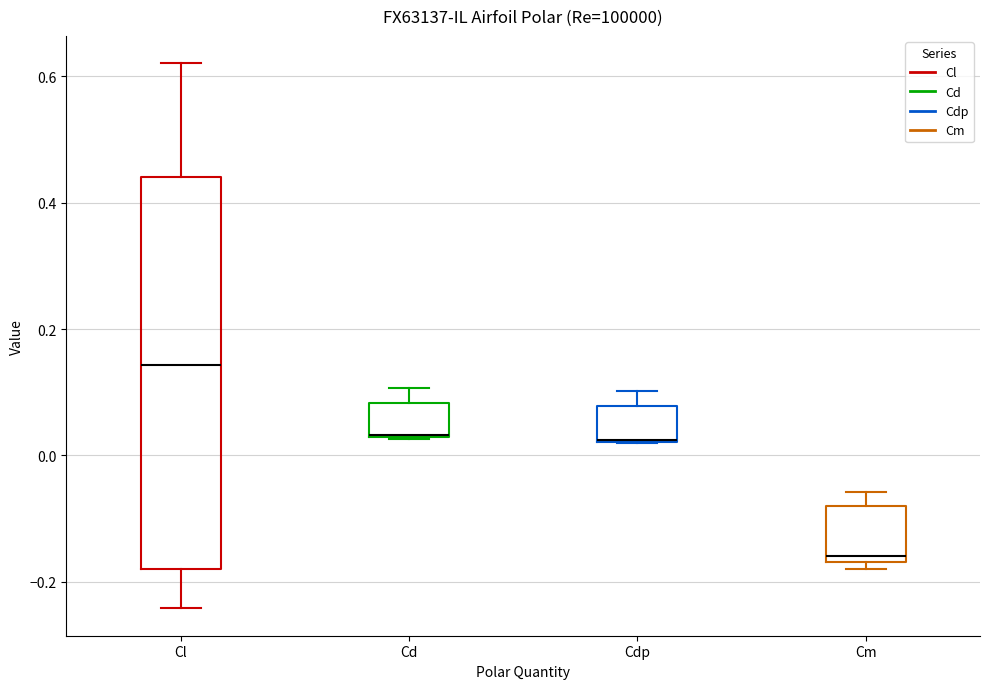

Reading left to right, read every box against the y-axis: the position of its median line, the range the box covers, and the ends of its whiskers. The values are not printed on the chart, so give them approximately, as read against the axis.

Cl: median 0.14, box -0.18 to 0.44, whiskers -0.24 to 0.62
Cd: median 0.04, box 0.02 to 0.08, whiskers 0.02 to 0.10
Cdp: median 0.02 (drawn on the box's lower edge), box 0.02 to 0.08, whiskers 0.02 to 0.10
Cm: median -0.16 (just above the box's lower edge), box -0.16 to -0.08, whiskers -0.18 to -0.06